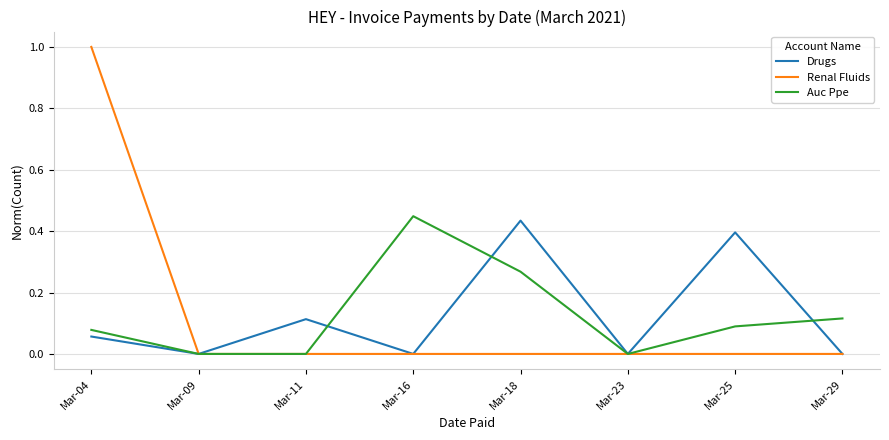

What is the maximum value for Renal Fluids?

1.0